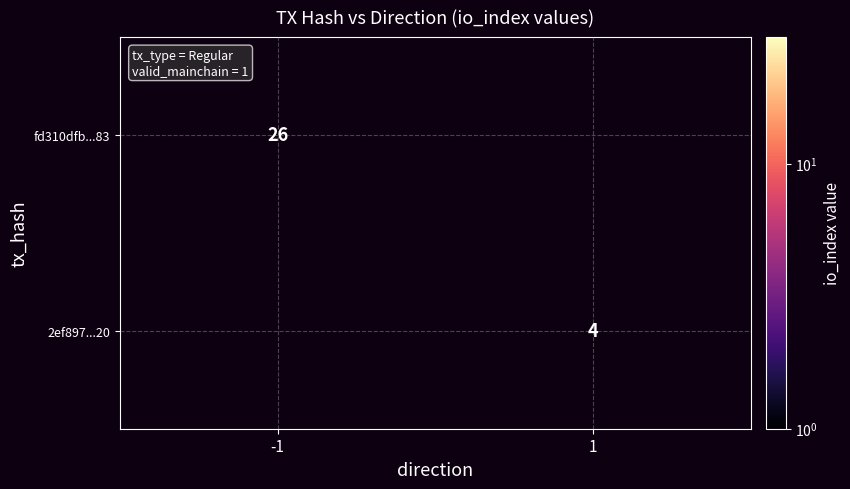

True or false: 2ef897...20 has a value of 7 at 1.

False